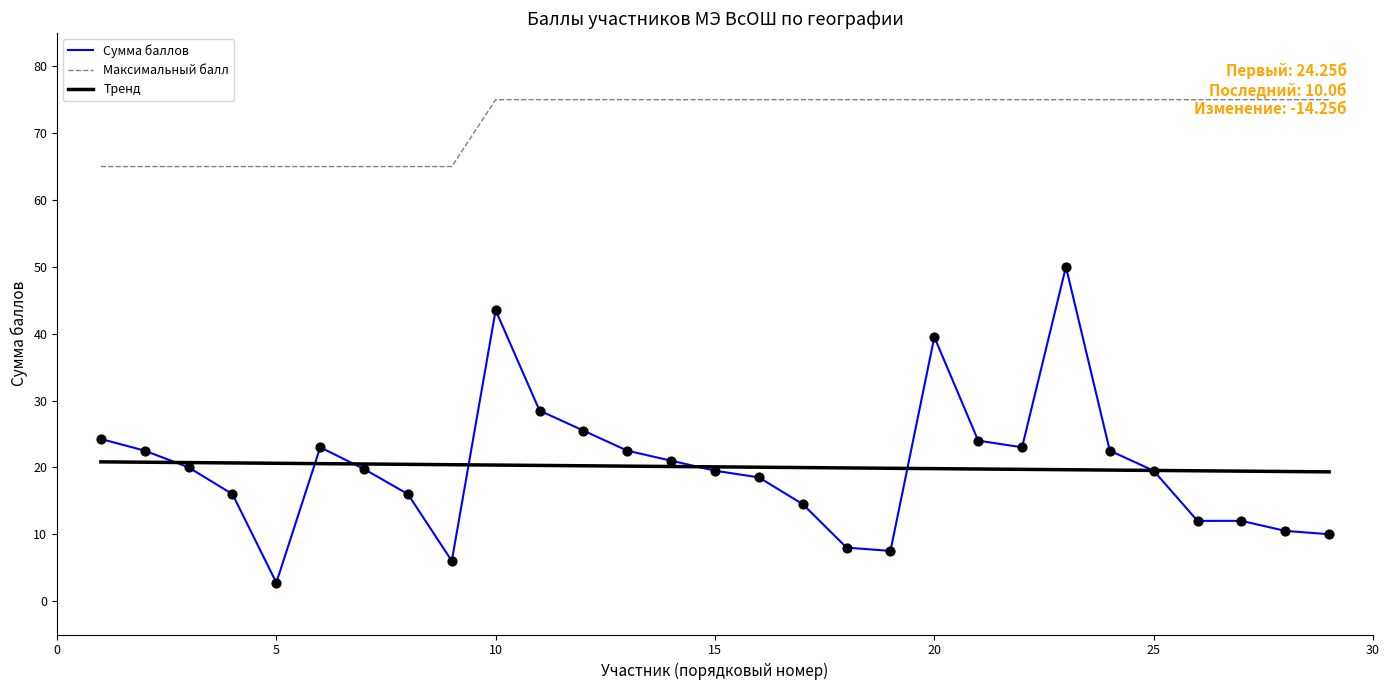

Which series has the largest total across all categories?

Максимальный балл